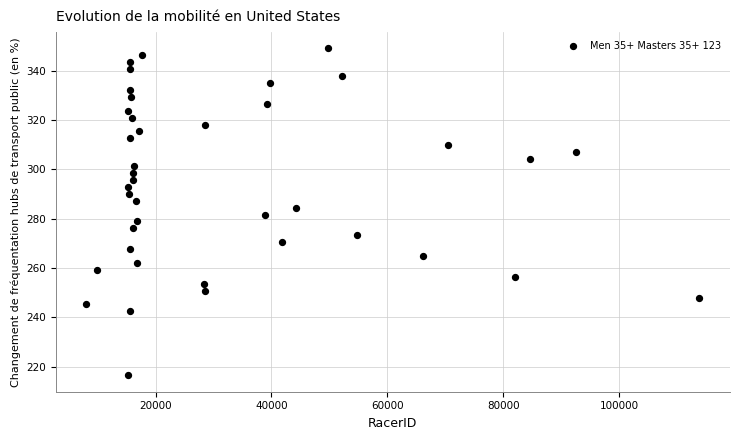

What is the range of Y values (max minus min)?

132.5